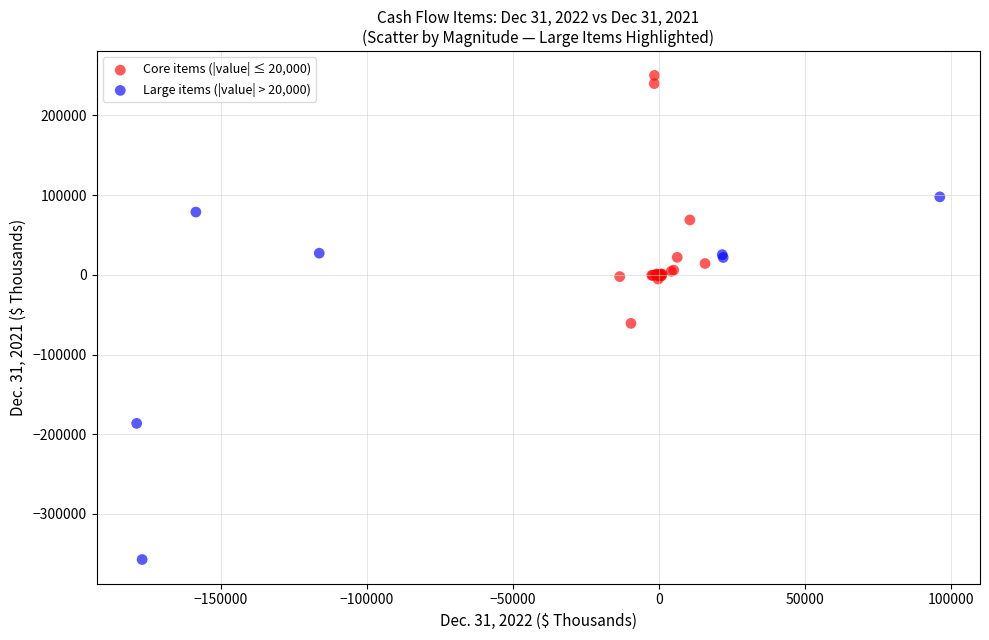

Which series reaches the maximum Y coordinate?

Core items (|value| ≤ 20,000)